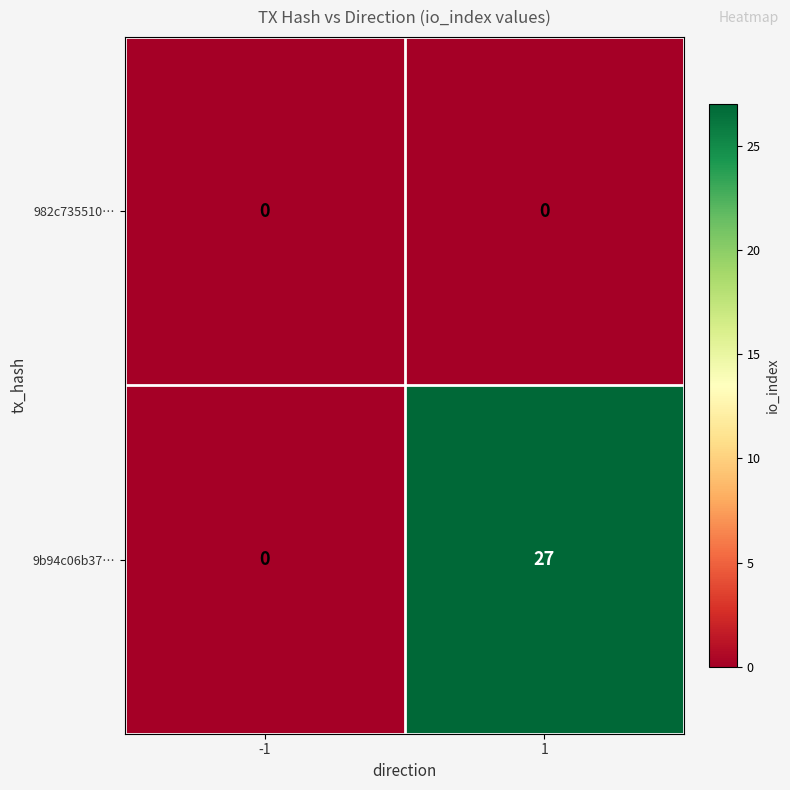

What is the sum of all 9b94c06b37… values?

27